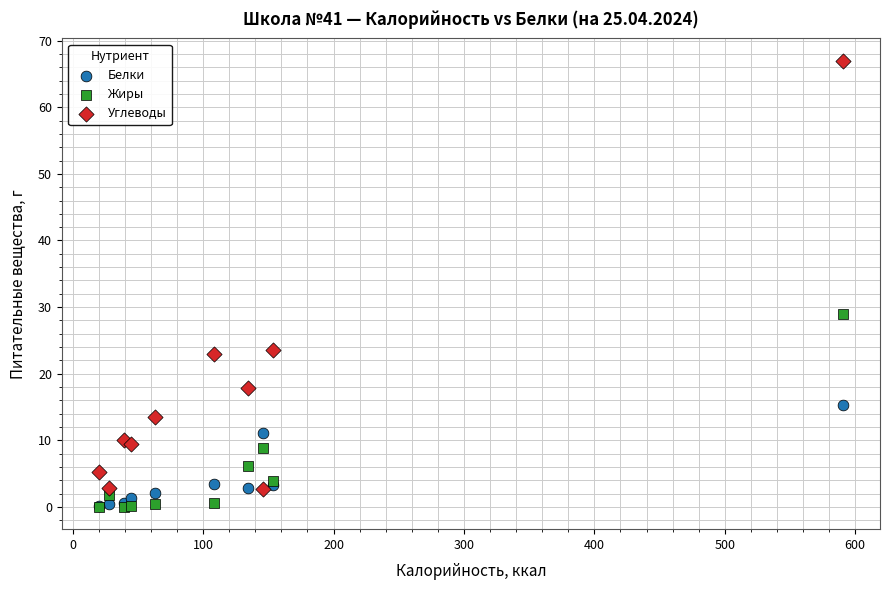

Across all series, what Y value is closest to 33?

29.0